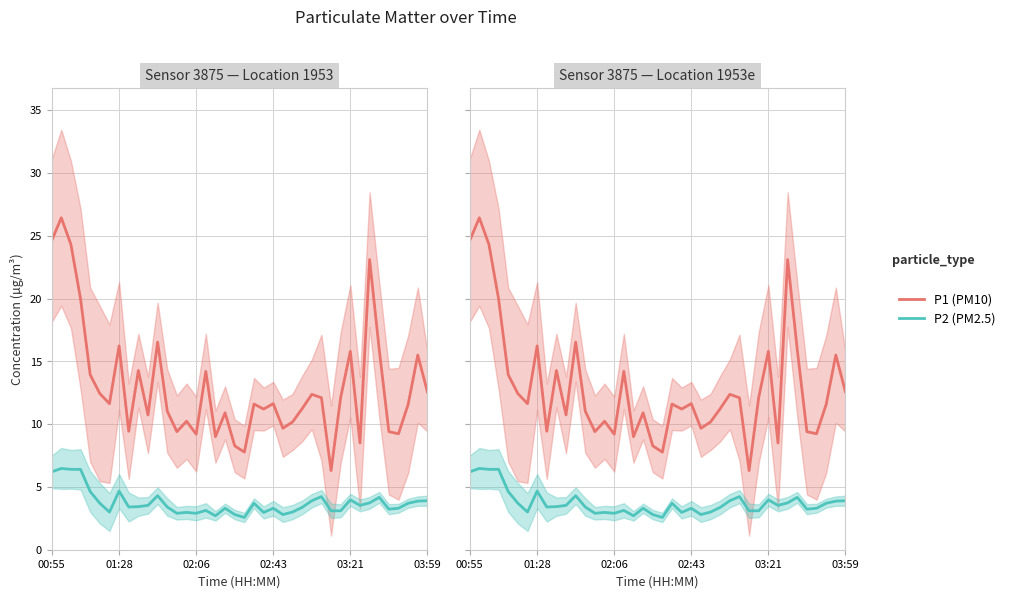

What is the value of the P2 (PM2.5) point at the 7th from the left?

3.0